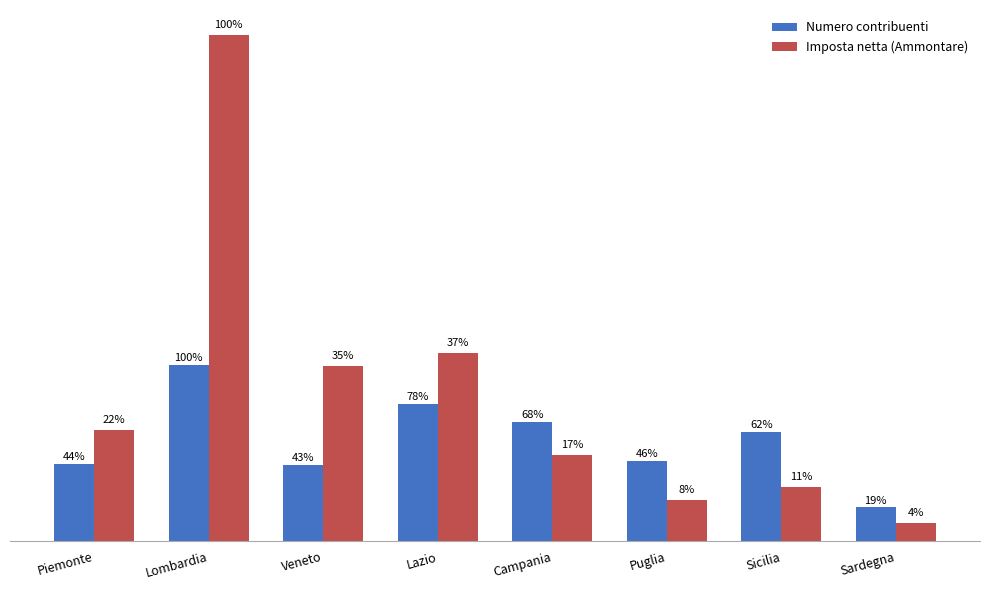

What is the difference between the maximum and second lowest values in the Imposta netta (Ammontare) series?

695850